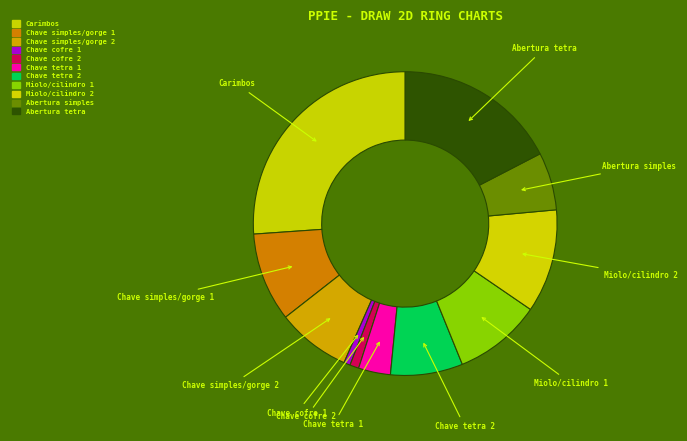

How many segments does this pie chart have?

11